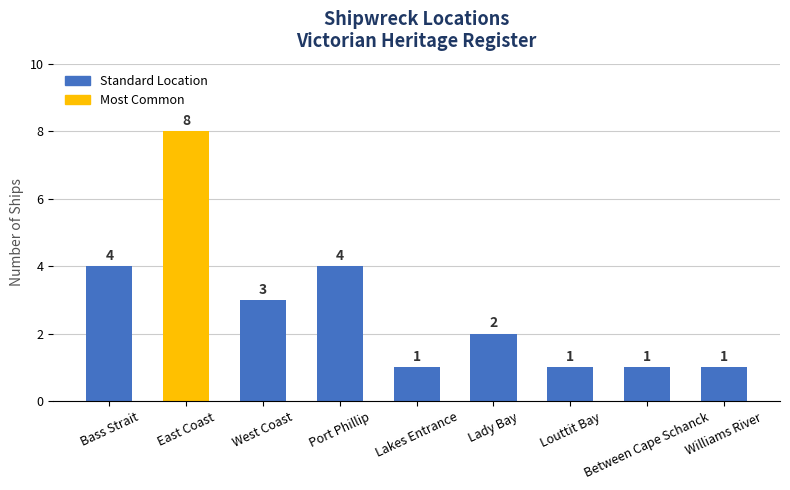

How many values are below 2?

4